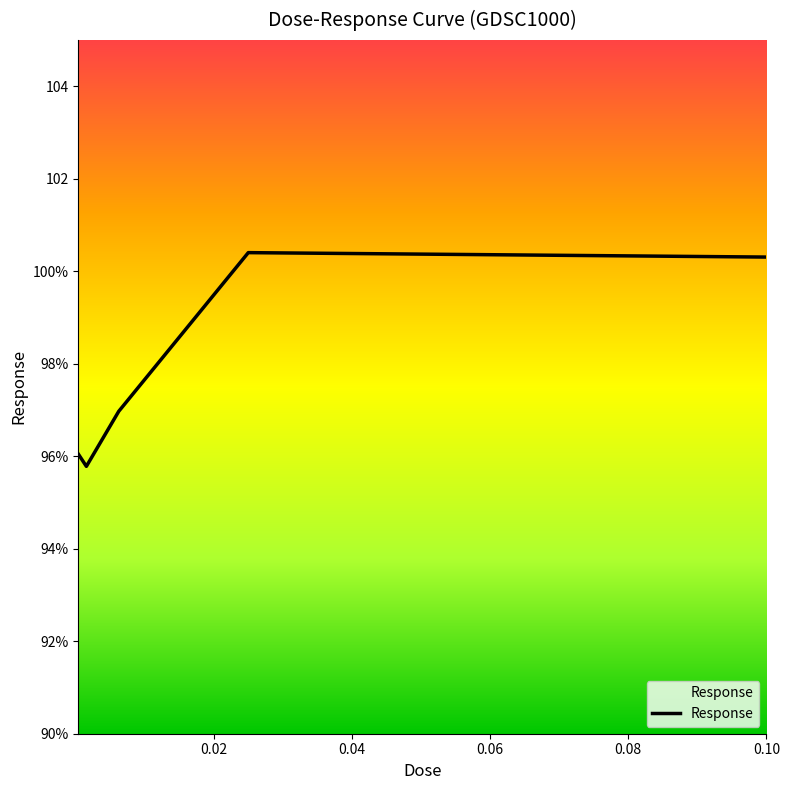

Count the number of categories in the chart.

5